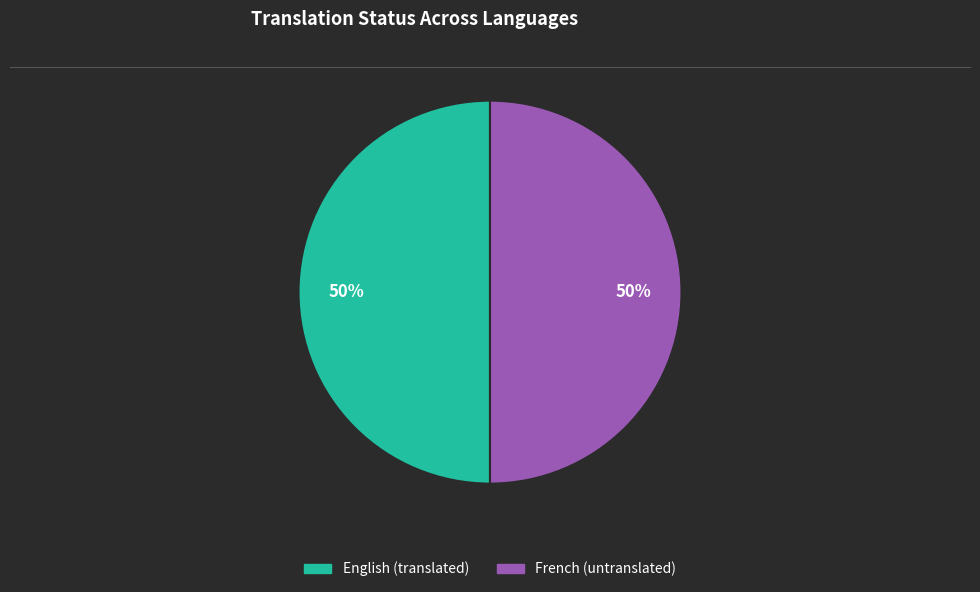

Combined, do French and English account for over 50%?

Yes